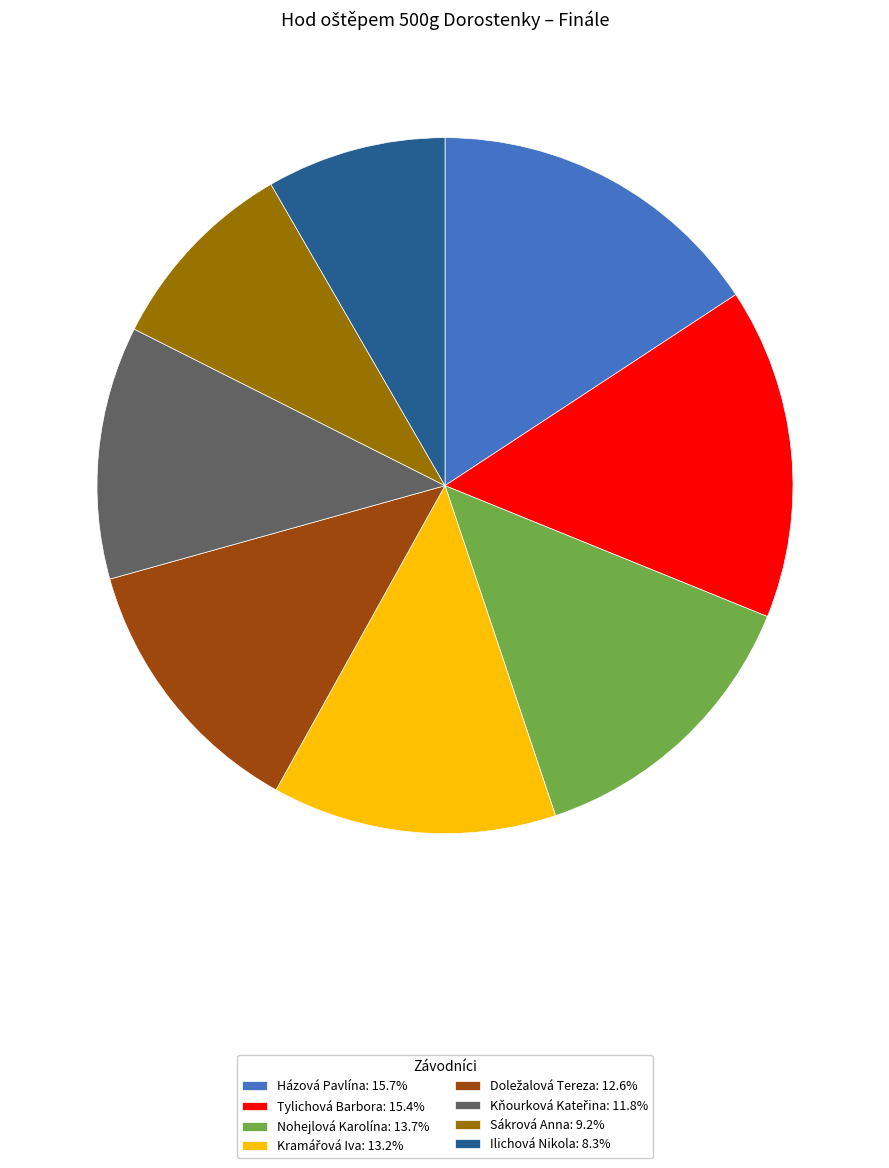

Between Nohejlová Karolína and Házová Pavlína, which is larger?

Házová Pavlína